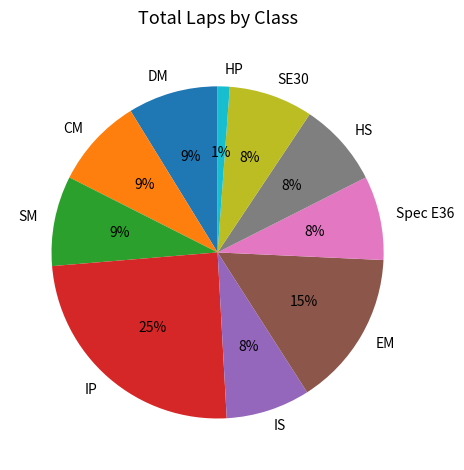

How many segments does this pie chart have?

10